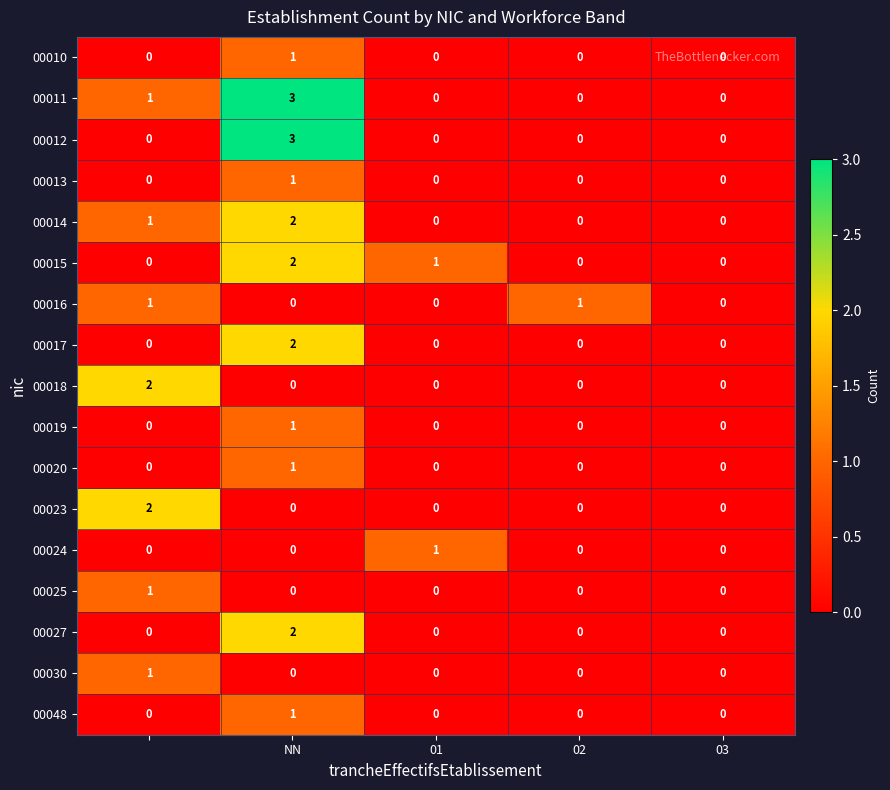

What is the maximum value shown in the chart?

3